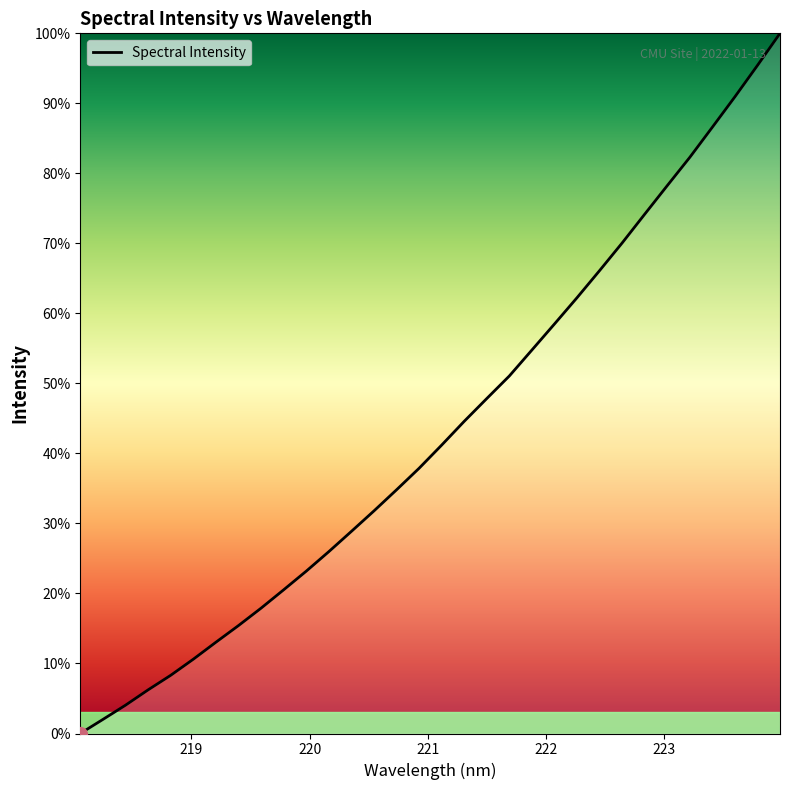

How many lines are shown in the chart?

1